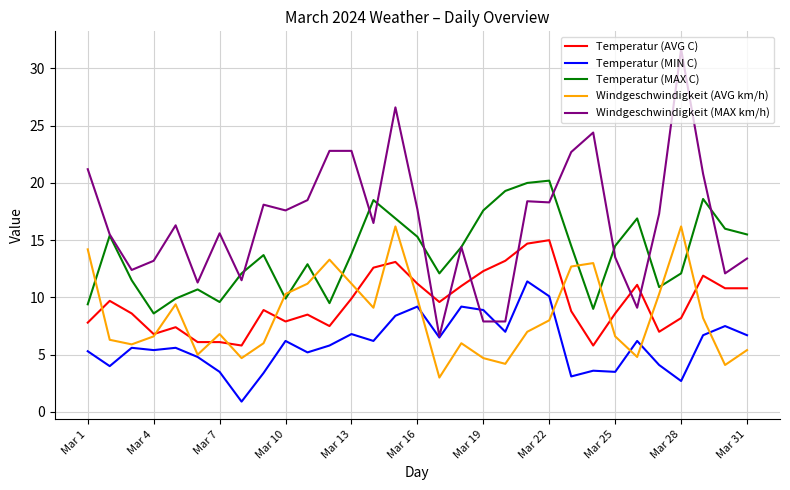

What is the maximum value shown in the chart?

31.7